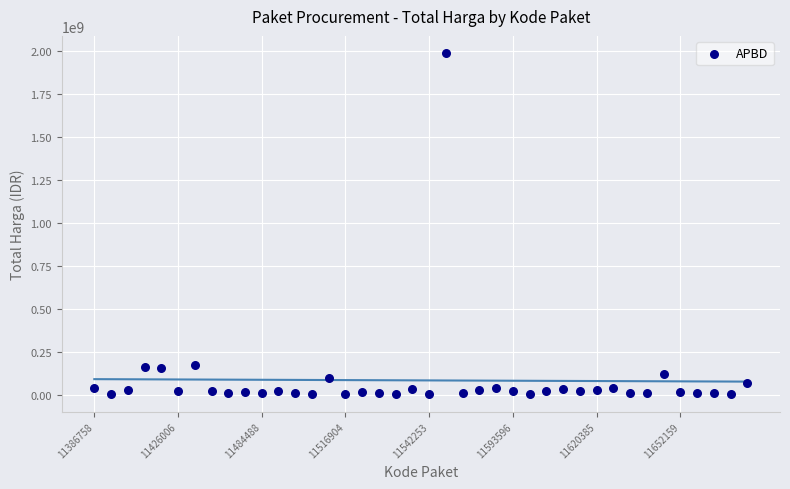

How many points are shown in the scatter plot?

40